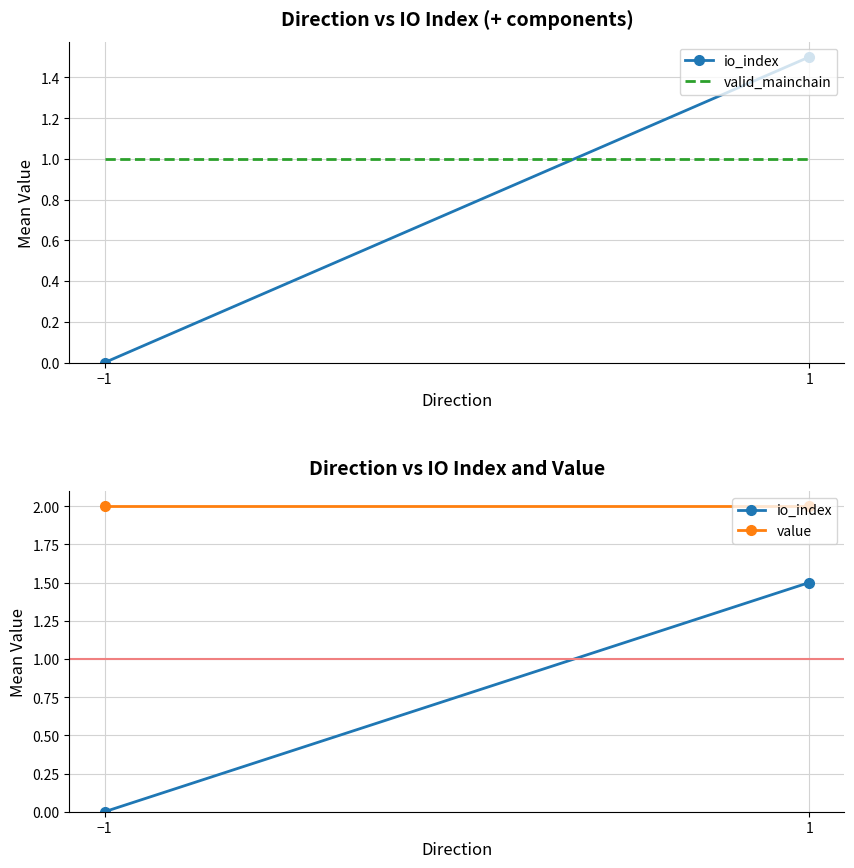

Reading left to right, what are all the values shown in this chart?

io_index: 0.0	1.5
valid_mainchain: 1.0	1.0
value: 2.0	2.0